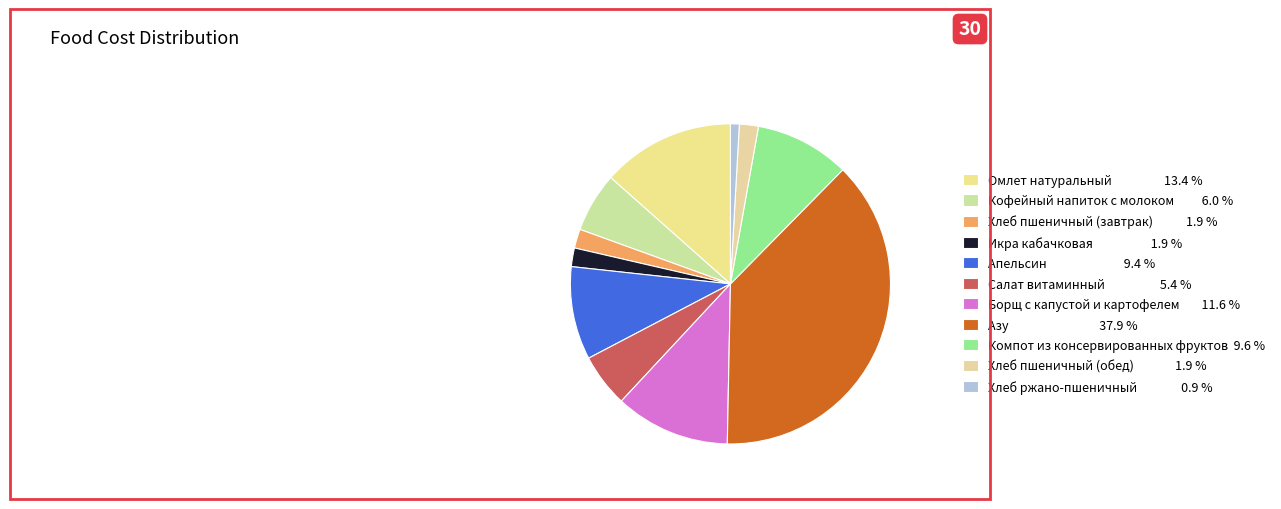

Count the number of slices in the pie.

11